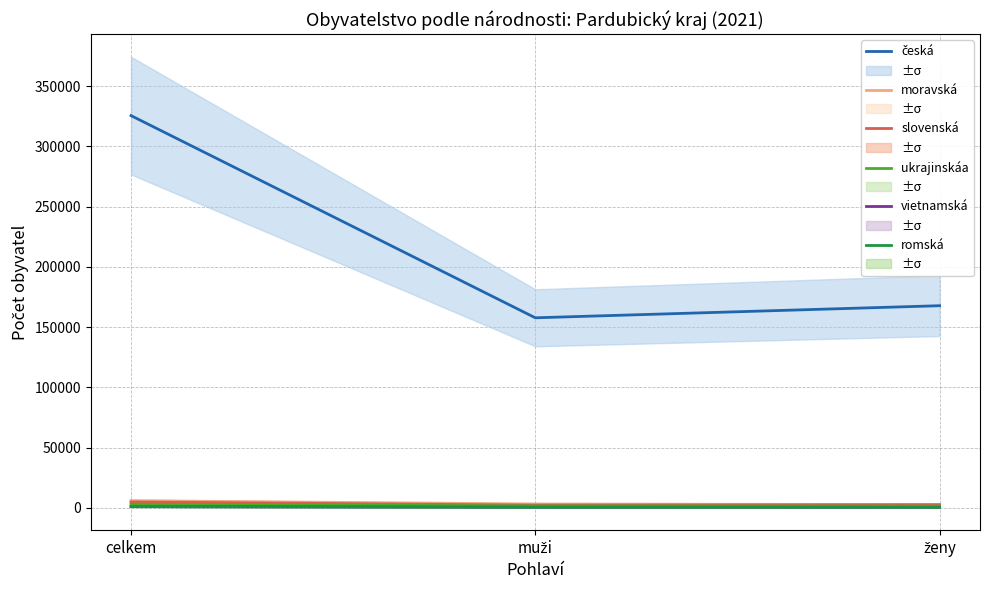

Reading left to right, extract all data points from this chart.

česká: 325534	157752	167782
moravská: 5993	3242	2751
slovenská: 4938	2315	2623
ukrajinskáa: 3029	1623	1406
vietnamská: 1031	546	485
romská: 968	485	483